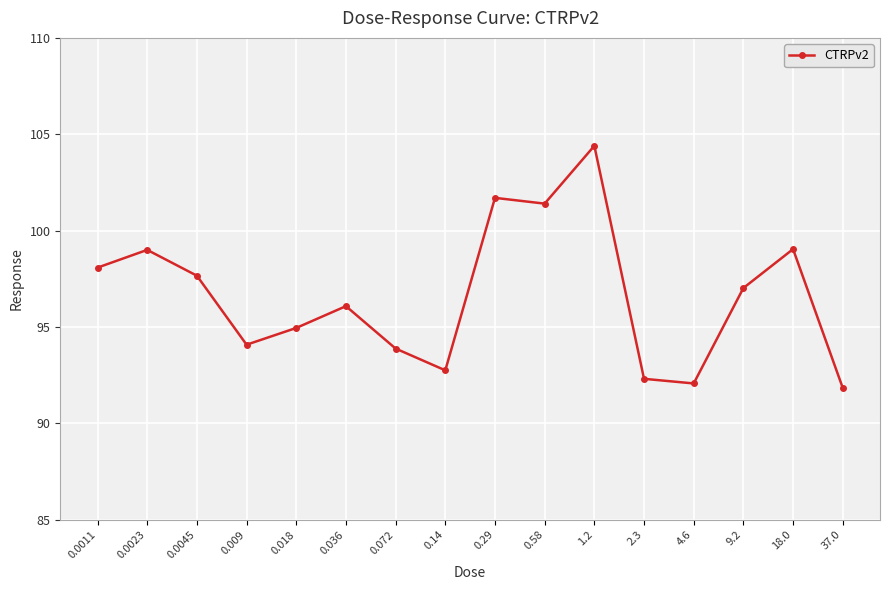

How many lines are shown in the chart?

1